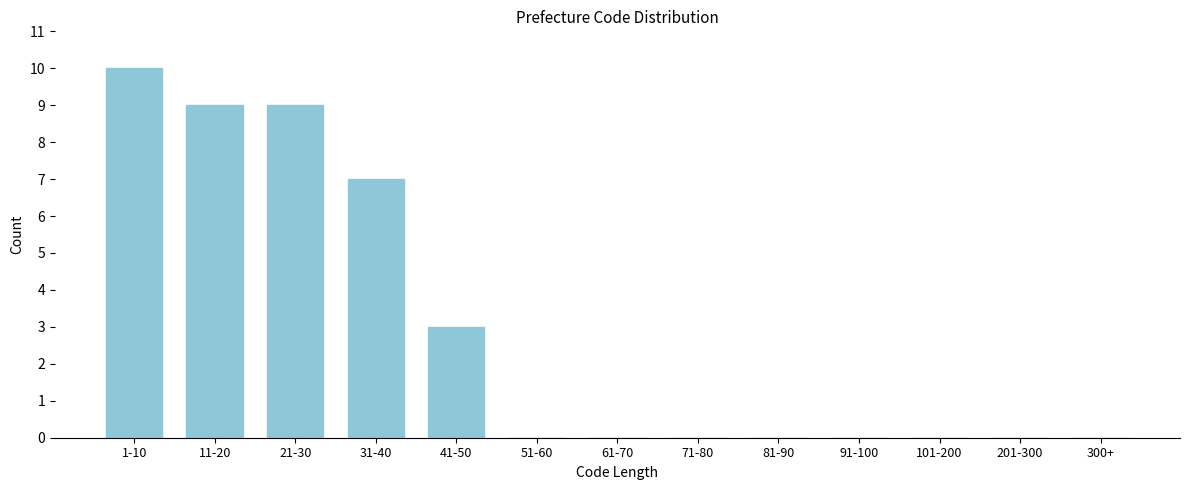

Reading right to left, extract all data points from this chart.

300+=0	201-300=0	101-200=0	91-100=0	81-90=0	71-80=0	61-70=0	51-60=0	41-50=3	31-40=7	21-30=9	11-20=9	1-10=10